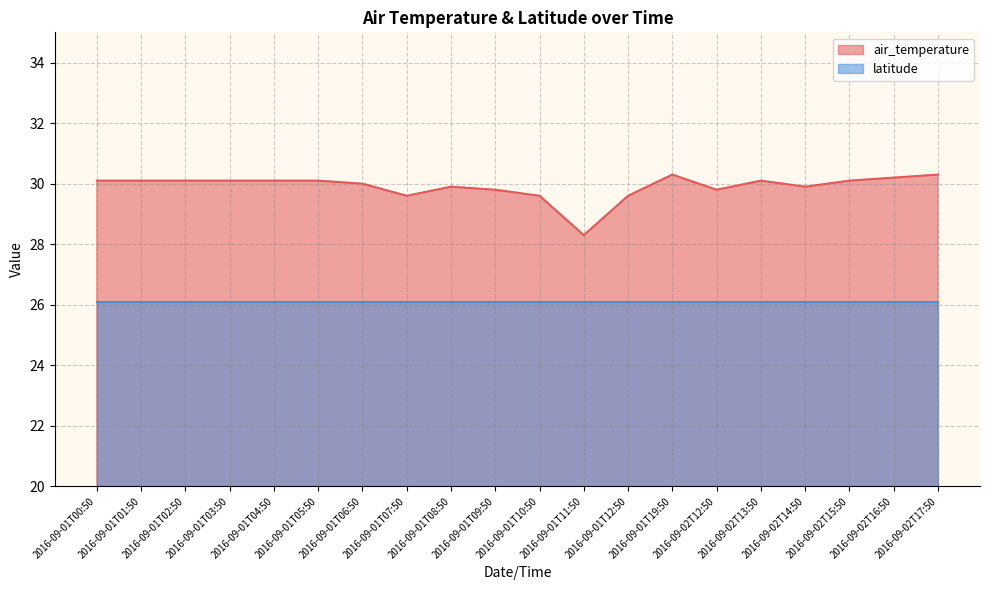

What is the label of the 7th point from the left?

2016-09-01T06:50